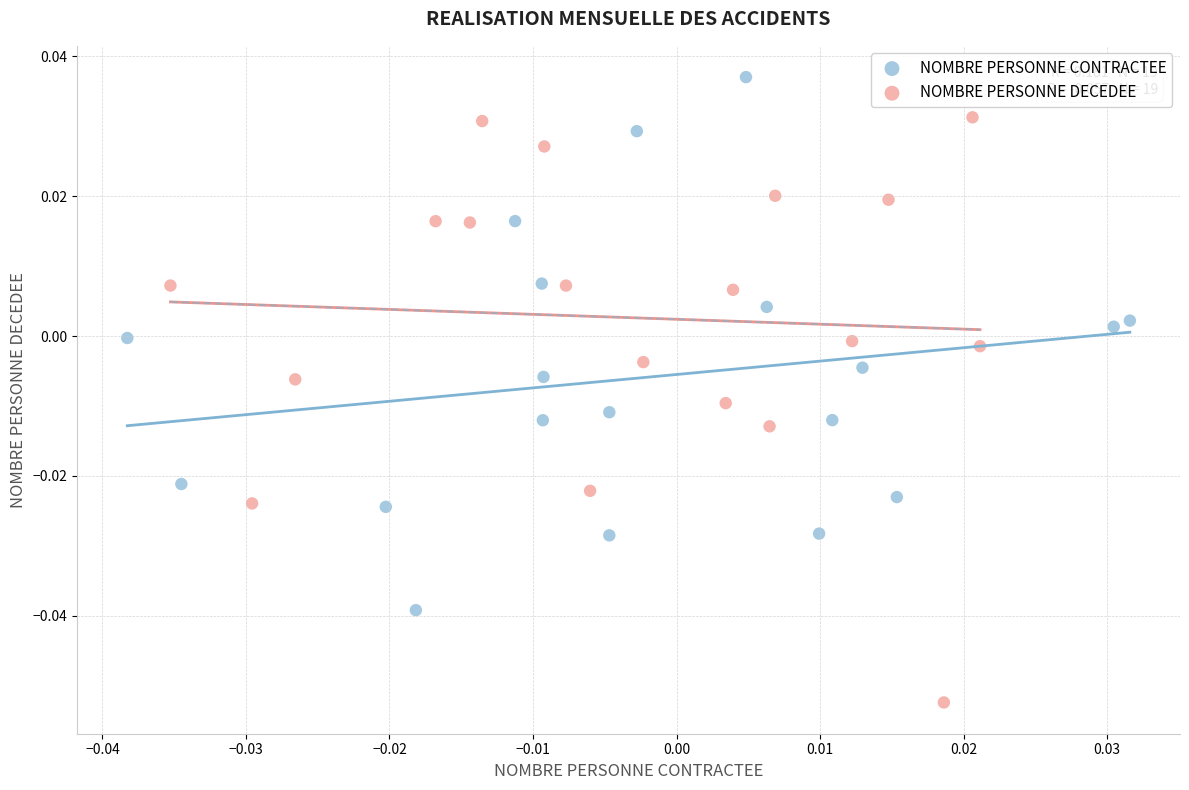

Which series contains the lowest Y value?

NOMBRE PERSONNE DECEDEE